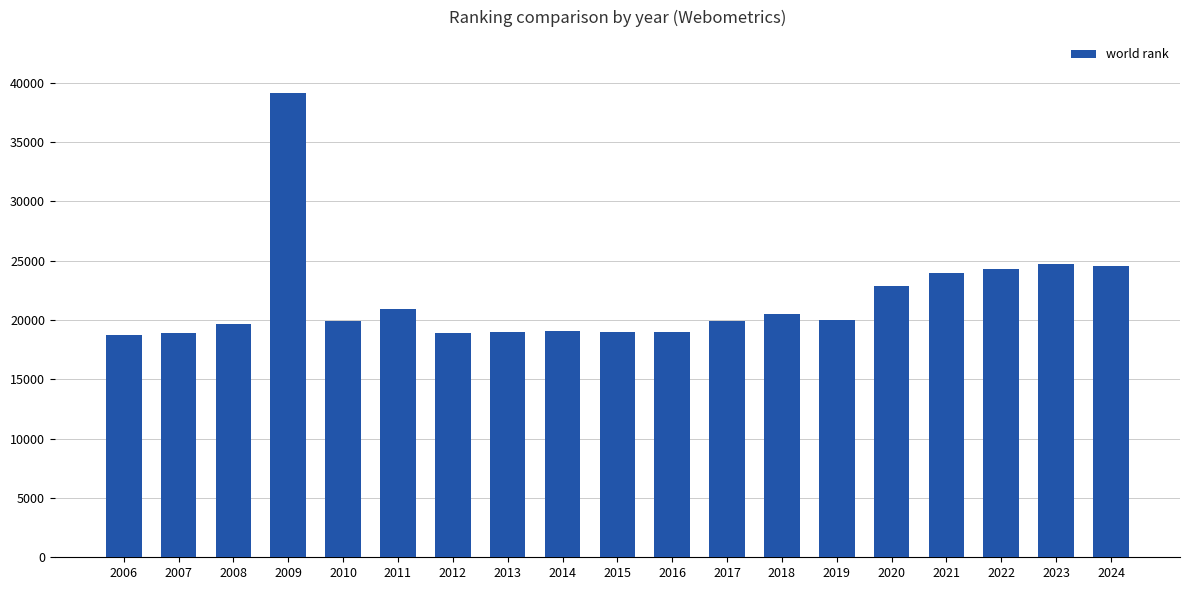

What is the value of the 11th bar from the left?

18952